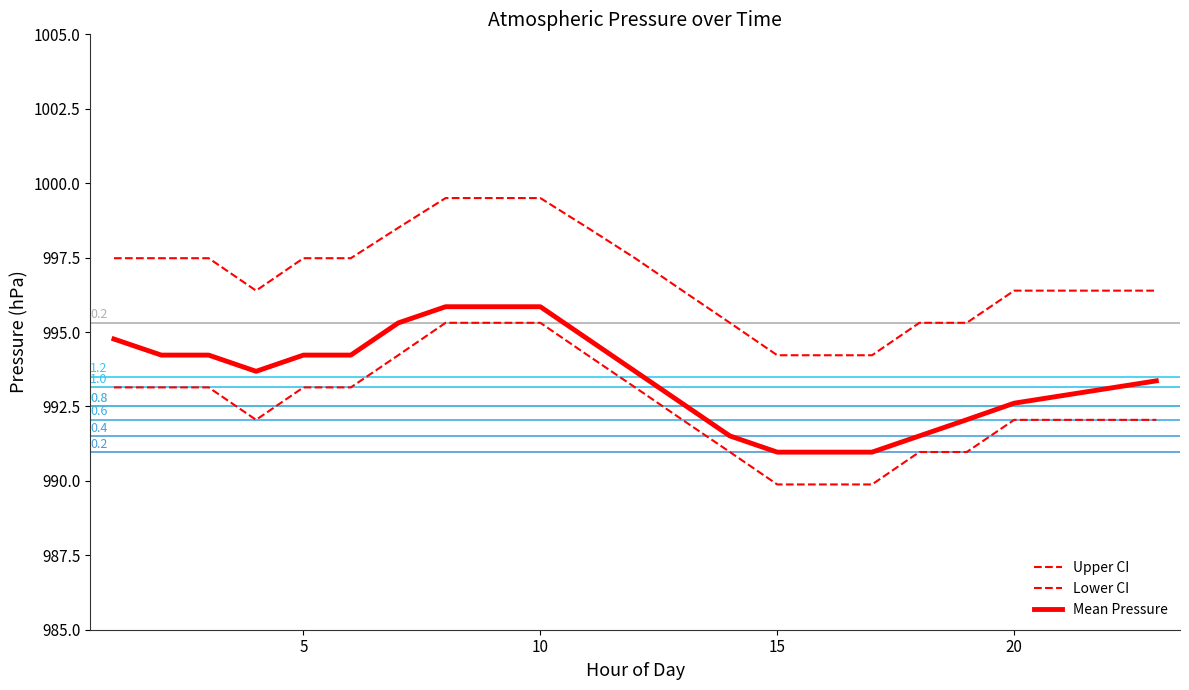

Does the chart have visible grid lines?

No